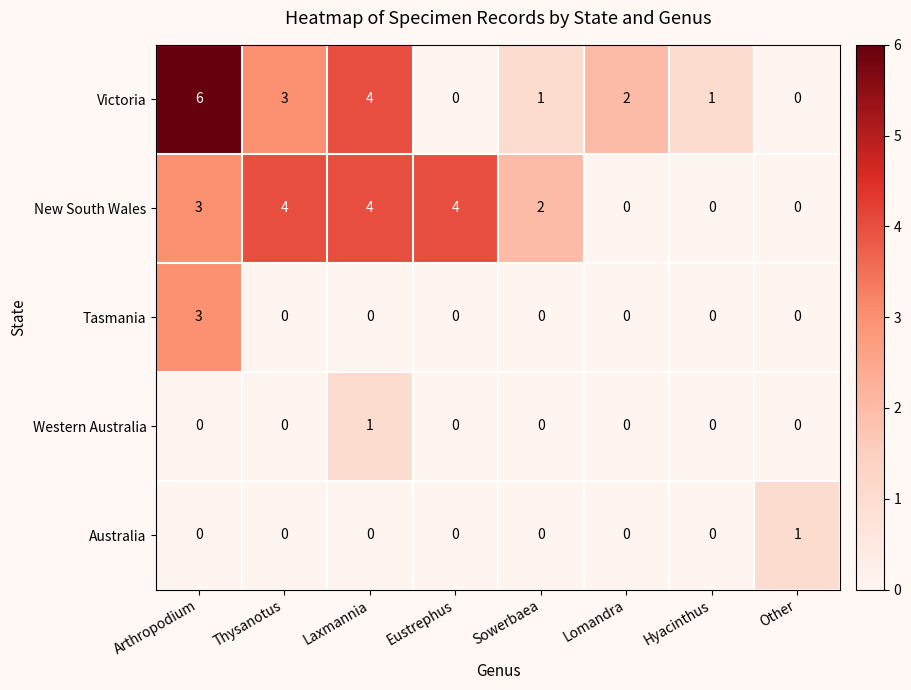

How many distinct data groups are displayed?

5